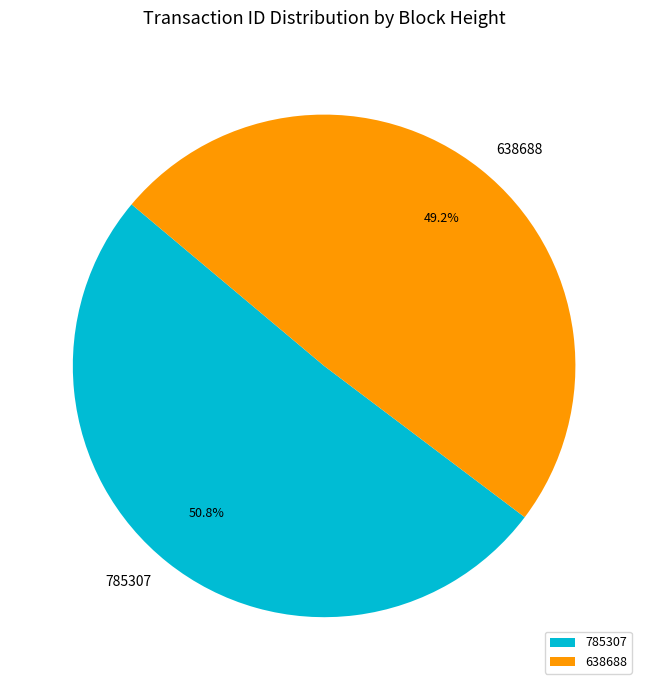

How much of the chart is everything except 785307?

49.2%